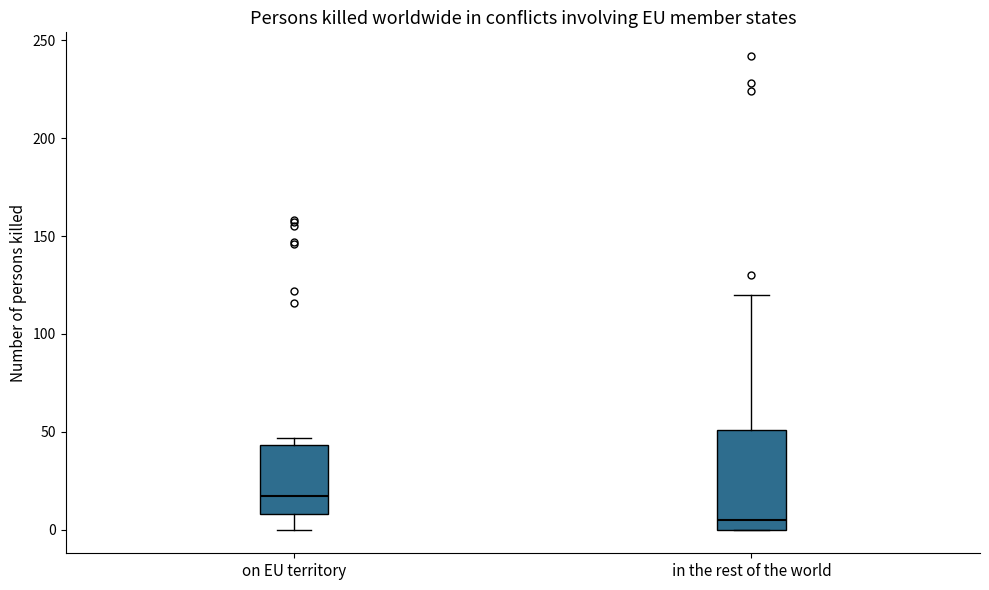

Reading left to right, read every box against the y-axis: the position of its median line, the range the box covers, and the ends of its whiskers. The values are not printed on the chart, so give them approximately, as read against the axis.

on EU territory: median 15, box 10 to 45, whiskers 0 to 45 (just above the box's upper edge)
in the rest of the world: median 5, box 0 to 50, whiskers 0 to 120